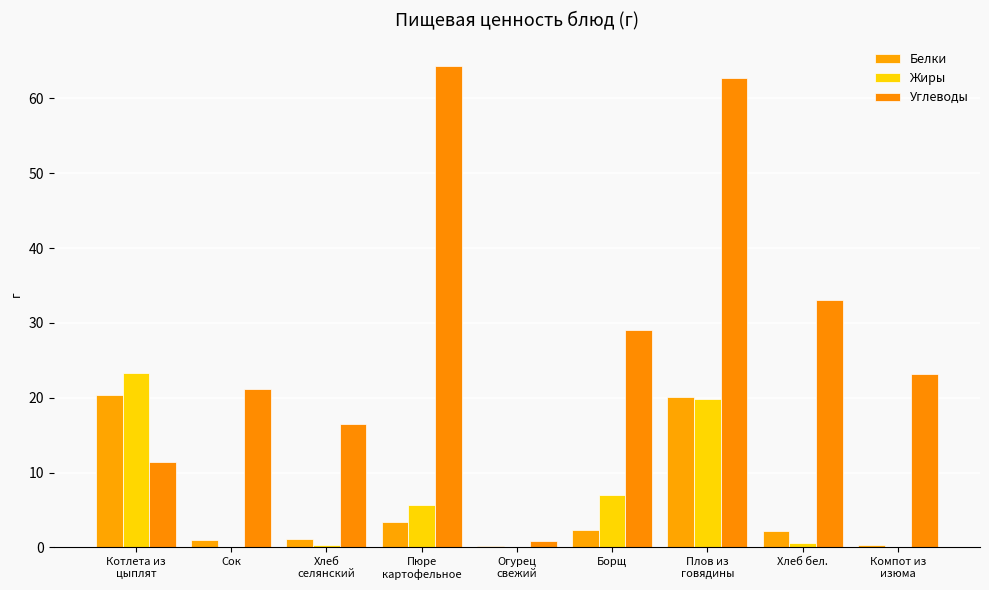

How many distinct data groups are displayed?

3